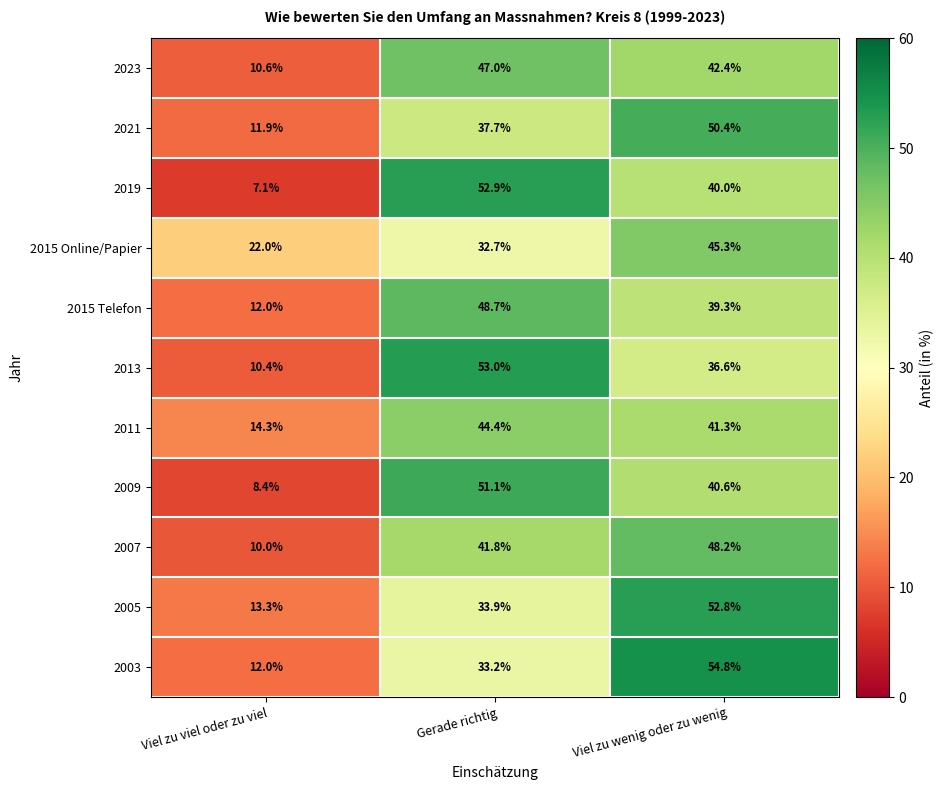

What is the sum of the 2021 values at Viel zu viel oder zu viel and Viel zu wenig oder zu wenig?

62.3